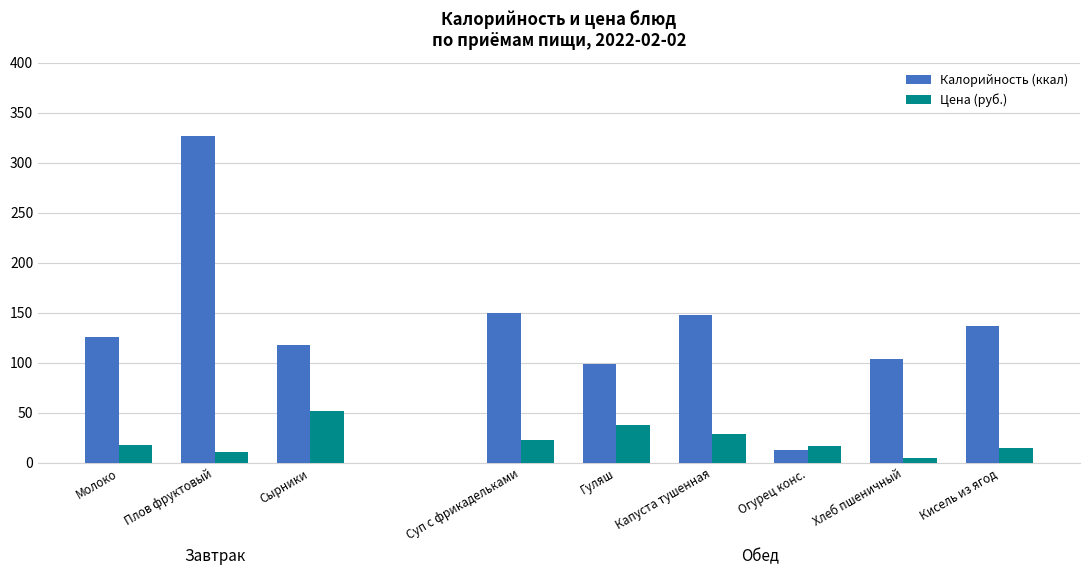

The value of Калорийность (ккал) at Сырники is 194.6. True or false?

False